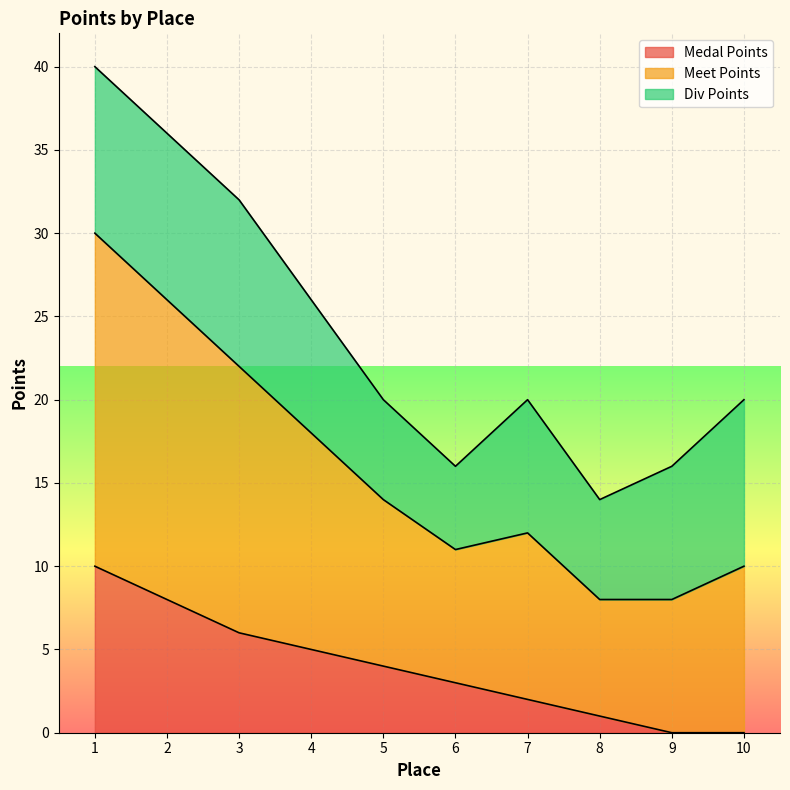

How many lines are shown in the chart?

3